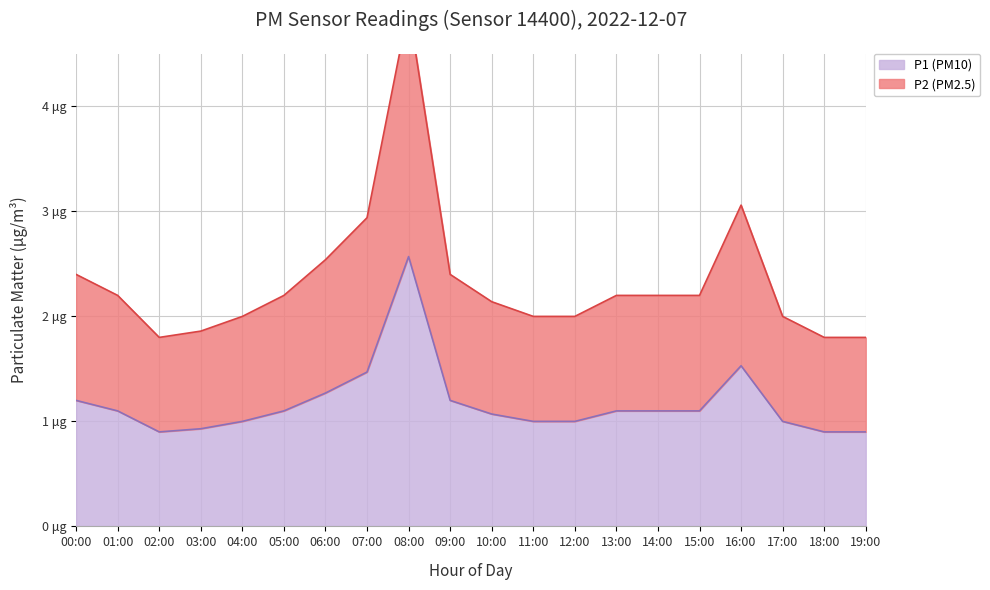

Which has a higher value, 17:00 or 02:00?

17:00